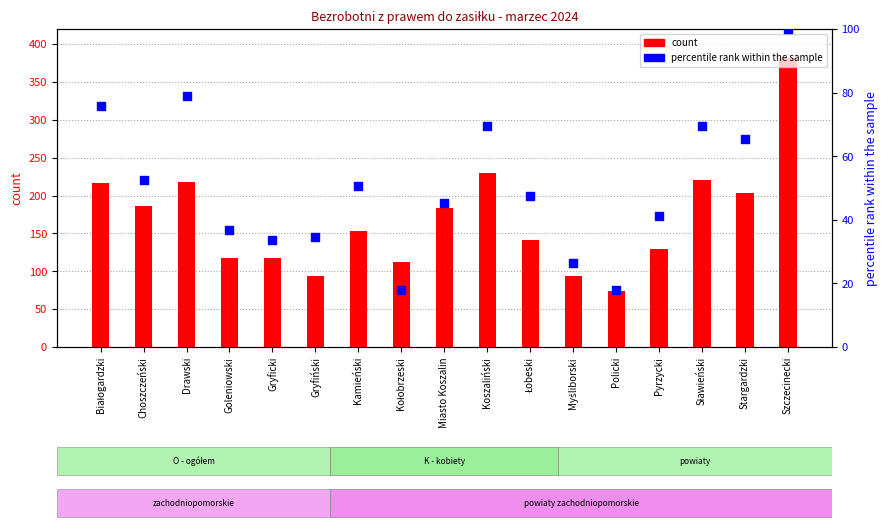

What is the total value across all series at Goleniowski?

153.8